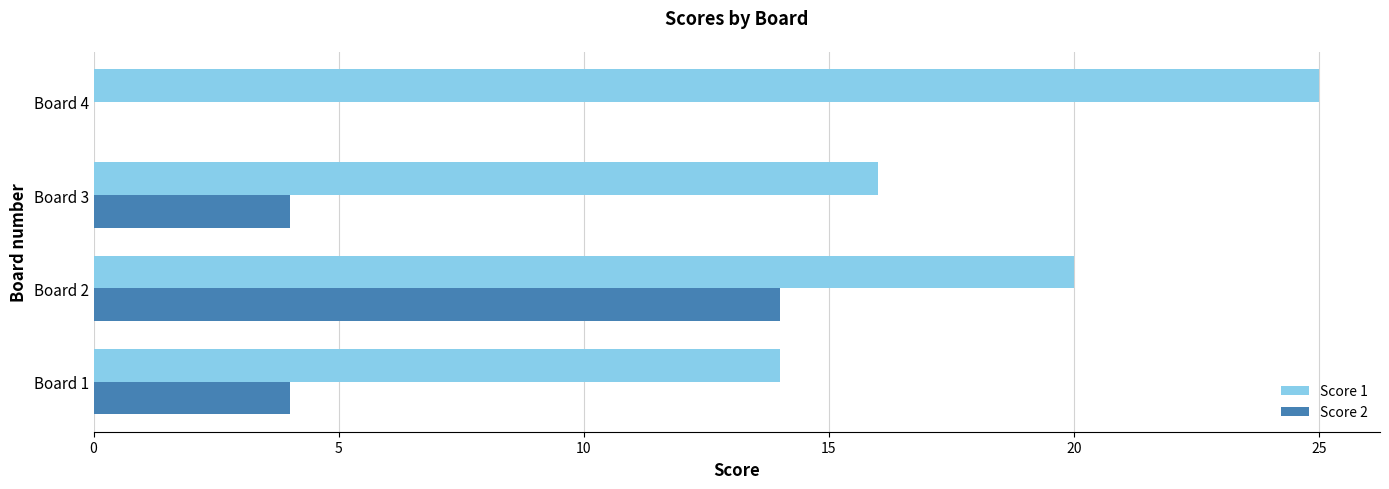

Count the Score 2 values in the range 4 to 14.

3